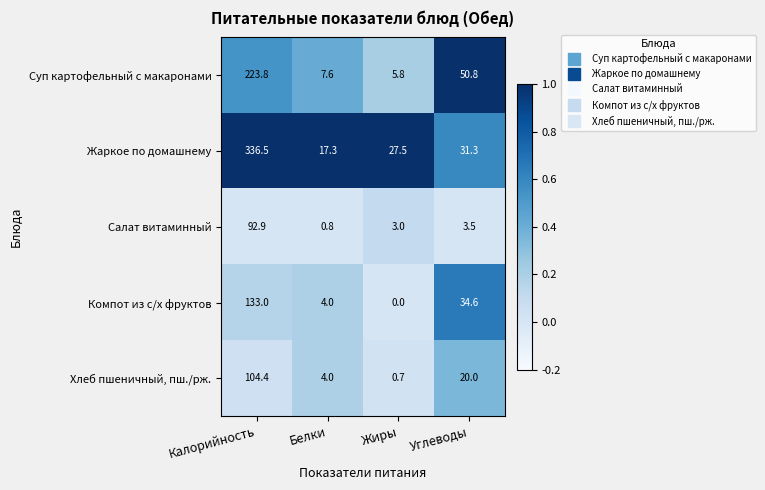

Which series changed the most between Белки and Жиры?

Жаркое по домашнему